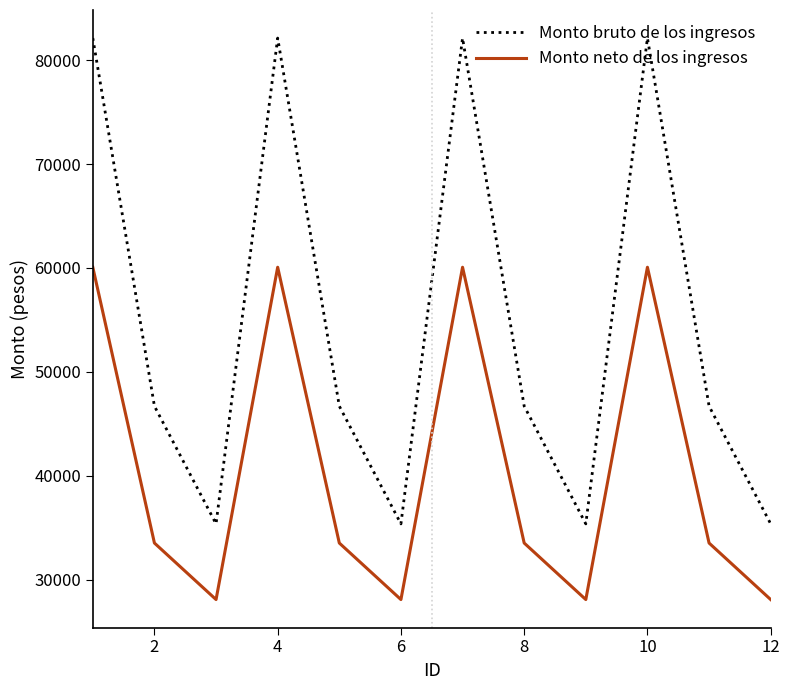

What is the smallest value displayed?

28072.7